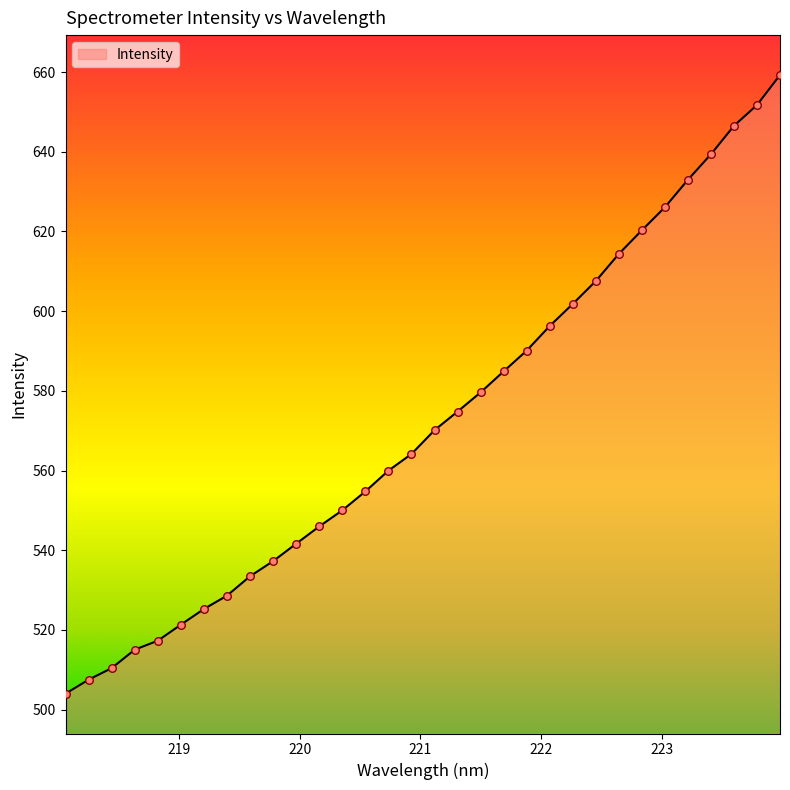

What is the difference between the maximum and minimum values?

155.2